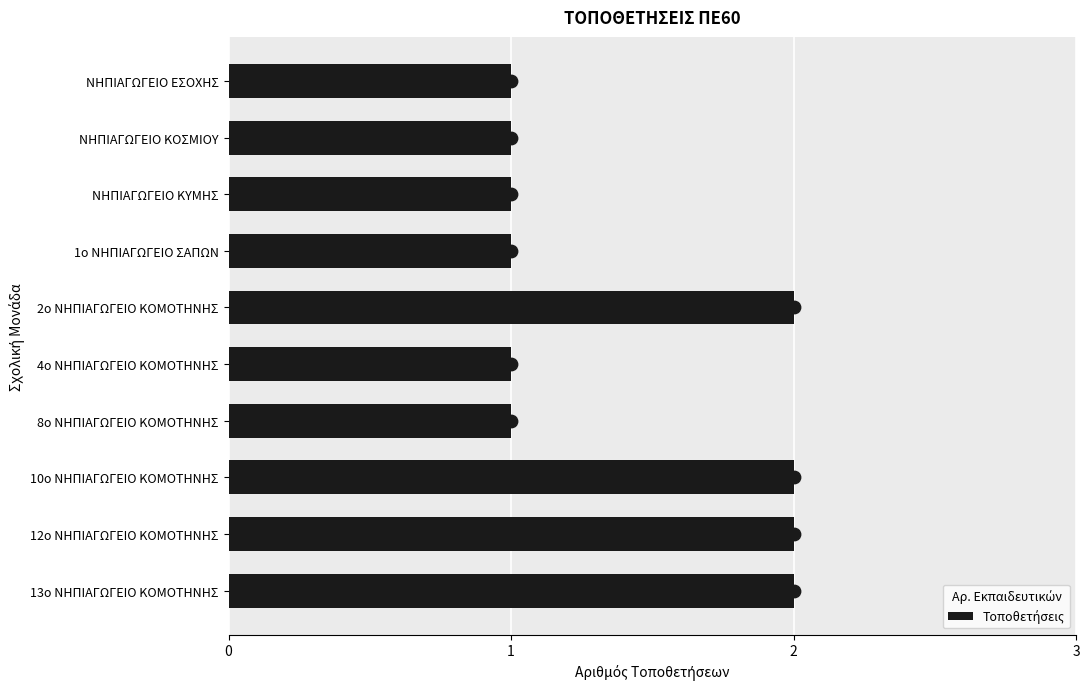

Which has a higher value, 10ο ΝΗΠΙΑΓΩΓΕΙΟ ΚΟΜΟΤΗΝΗΣ or 1ο ΝΗΠΙΑΓΩΓΕΙΟ ΣΑΠΩΝ?

10ο ΝΗΠΙΑΓΩΓΕΙΟ ΚΟΜΟΤΗΝΗΣ